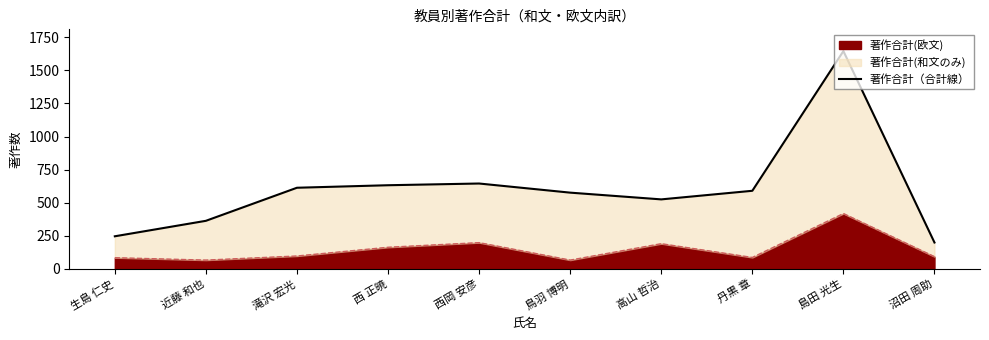

Approximately how many times larger is the value at 高山 哲治 compared to 西岡 安彦?

0.8